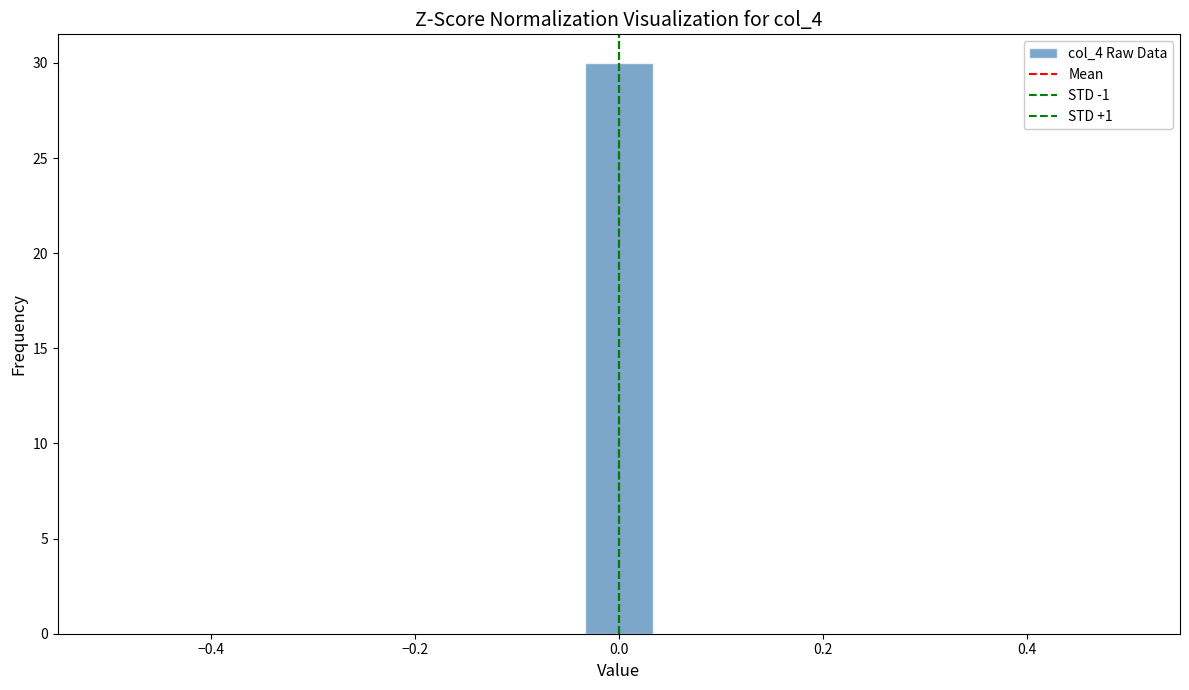

Read against the x-axis, roughly where is the centre of the tallest bar?

0.00